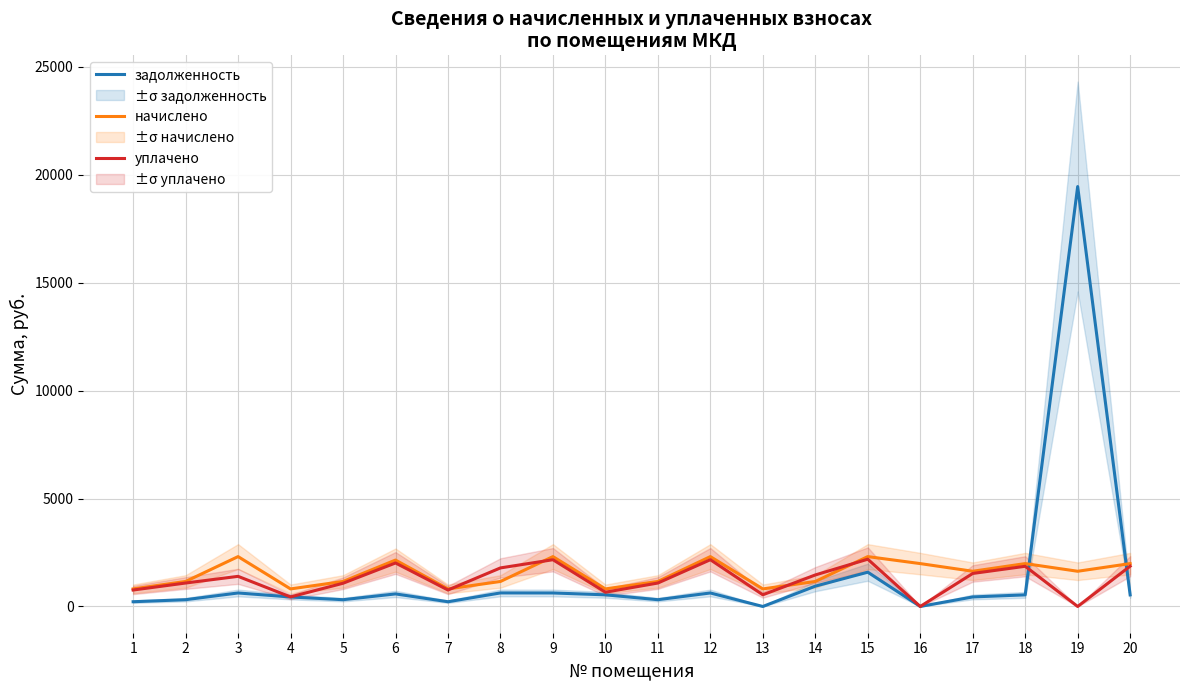

The начислено series shows 1159.2 at 14. True or false?

True